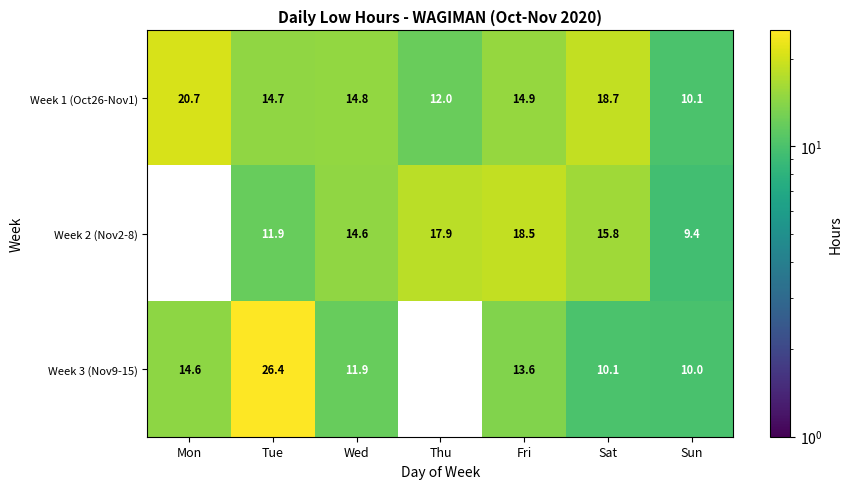

Rank the categories by Week 1 (Oct26-Nov1) value from lowest to highest.

Sun, Thu, Tue, Wed, Fri, Sat, Mon